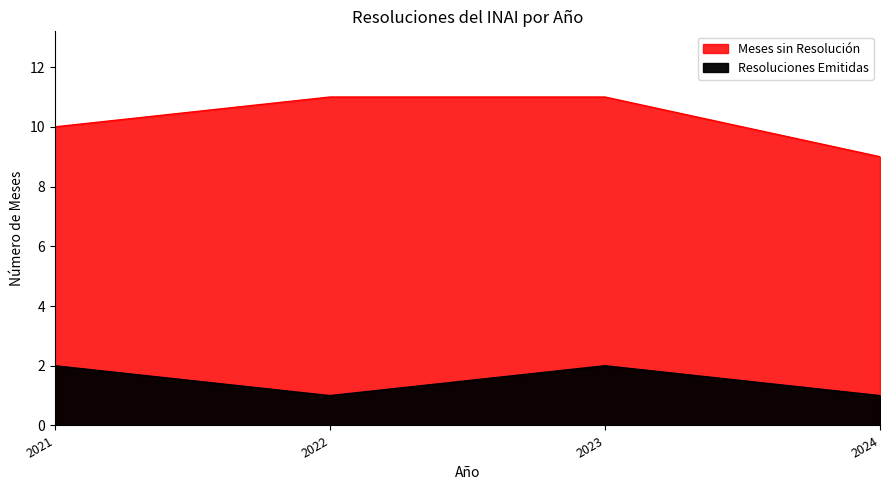

How many Meses sin Resolución values are between 10 and 11?

3